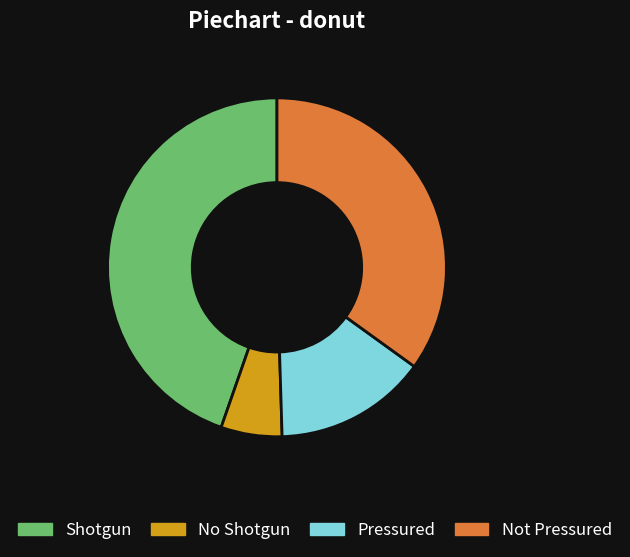

Is there a majority slice in this chart?

No